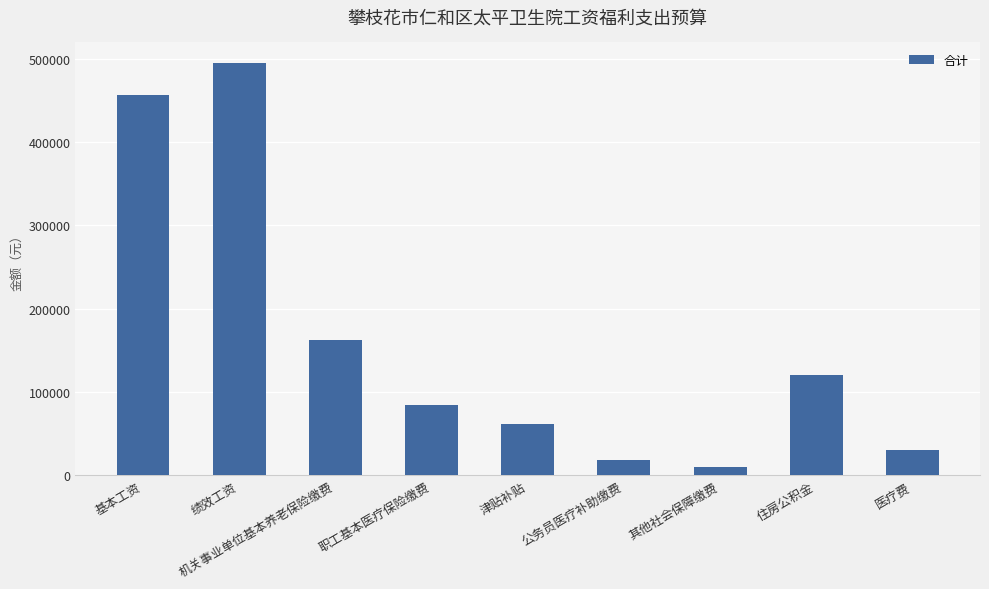

True or false: the data shows 51472.5 at 医疗费.

False